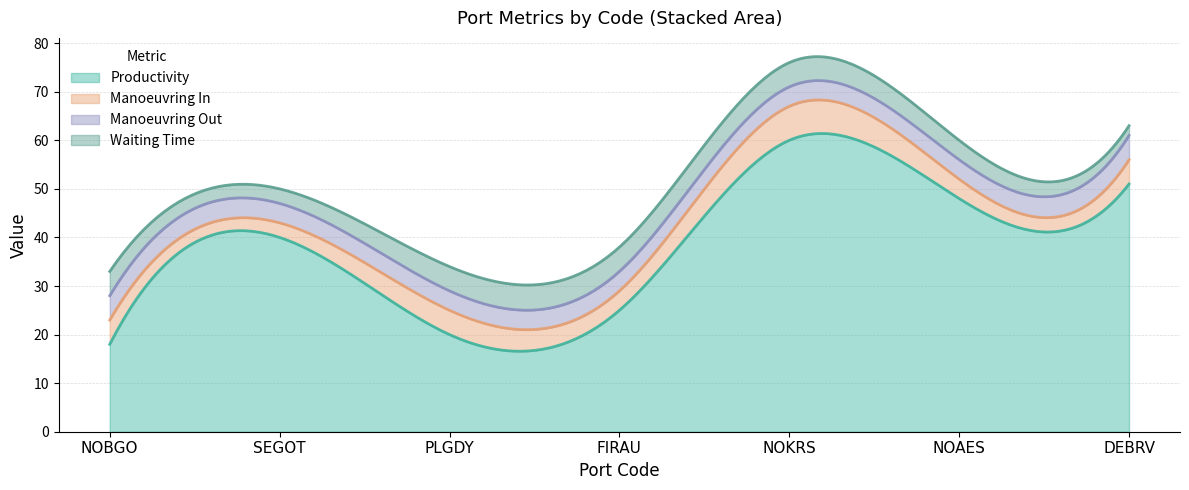

What is the total value across all series at NOAES?

60